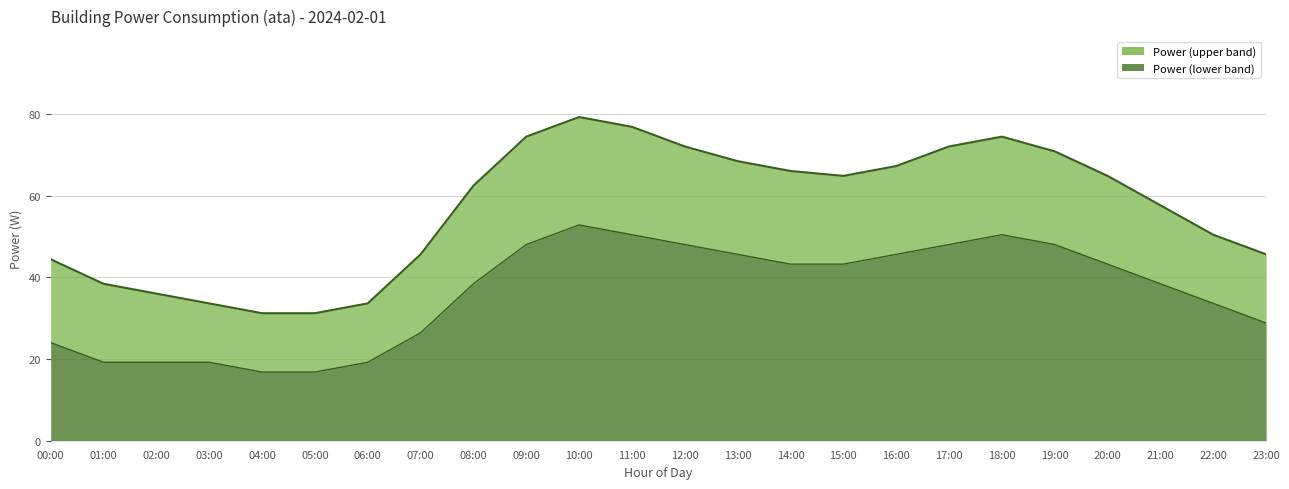

At which label does power reach its peak?

10:00